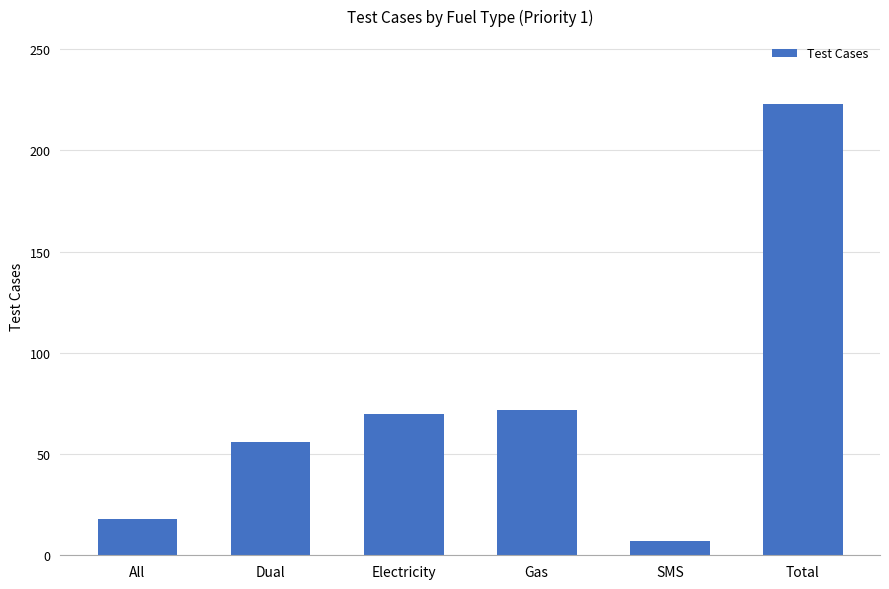

Reading left to right, list all the values displayed in this chart.

18	56	70	72	7	223